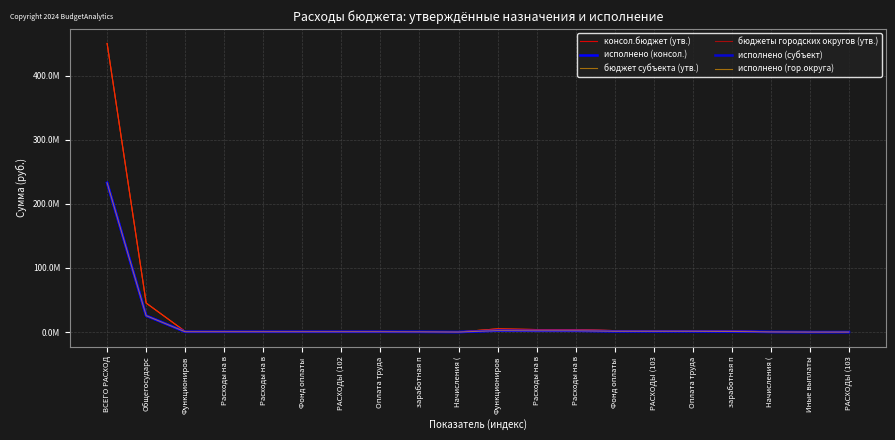

At how many categories does at least one series exceed 288553354?

1